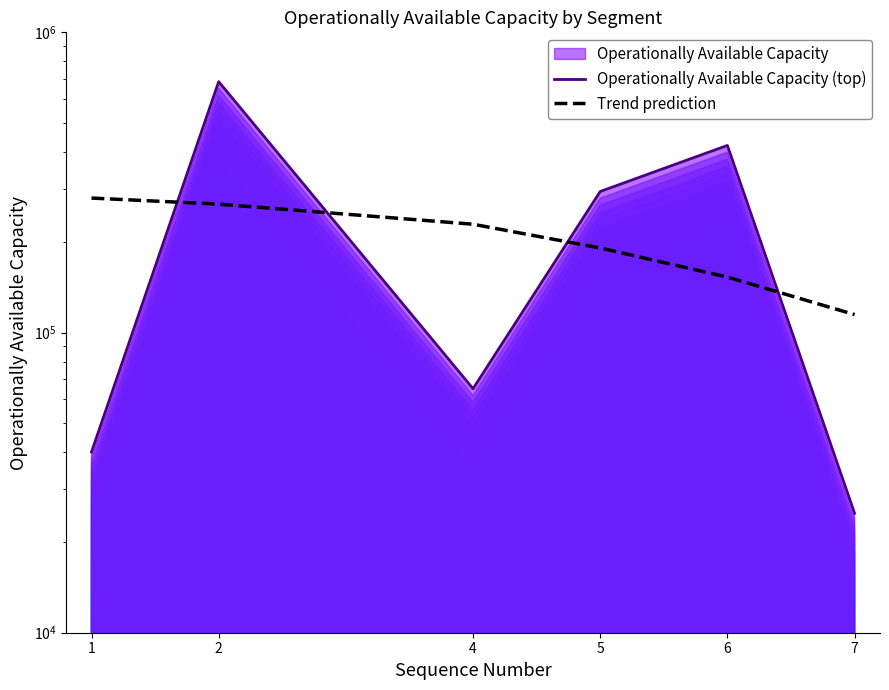

Reading left to right, list all the values displayed in this chart.

Operationally Available Capacity (top): 1=40000	2=685000	4=65000	5=295000	6=420000	7=25000
Trend prediction: 1=280500	2=267750	4=229500	5=191250	6=153000	7=114750